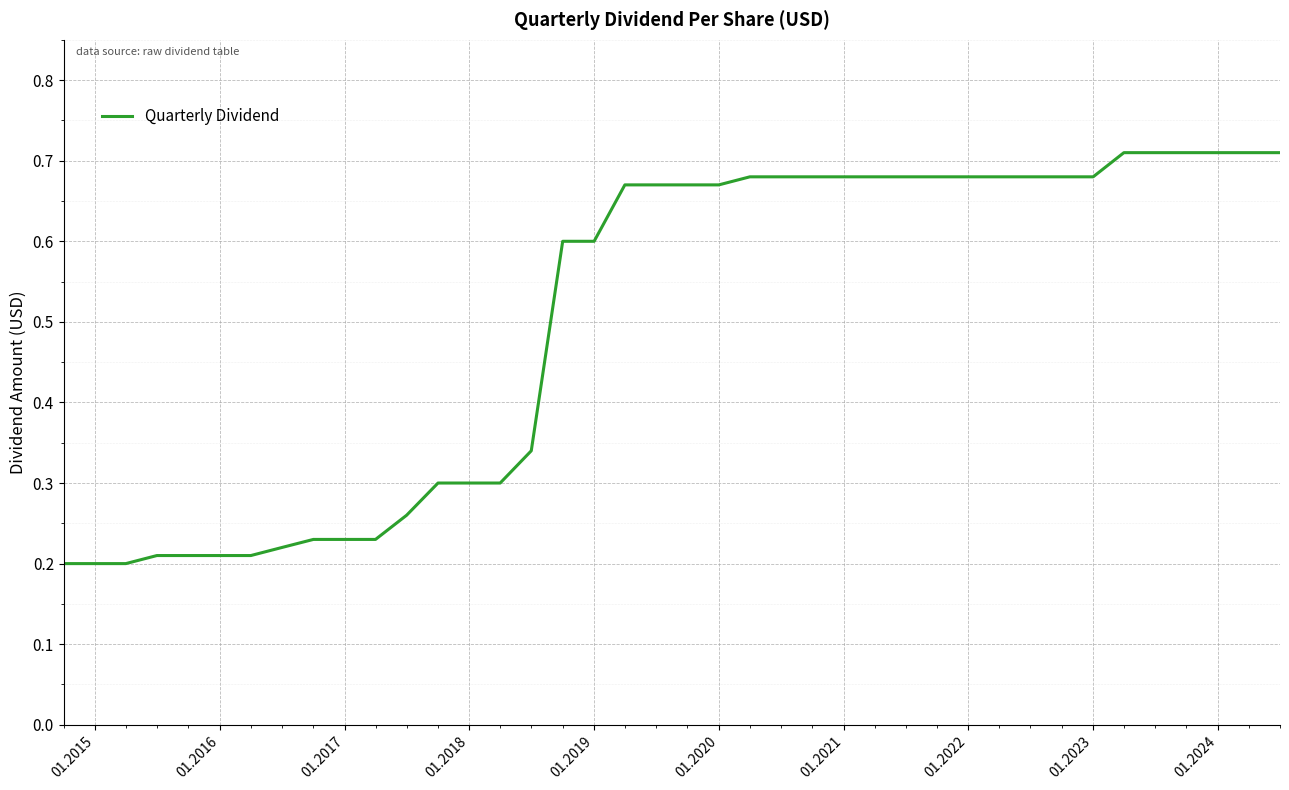

How many lines are shown in the chart?

1